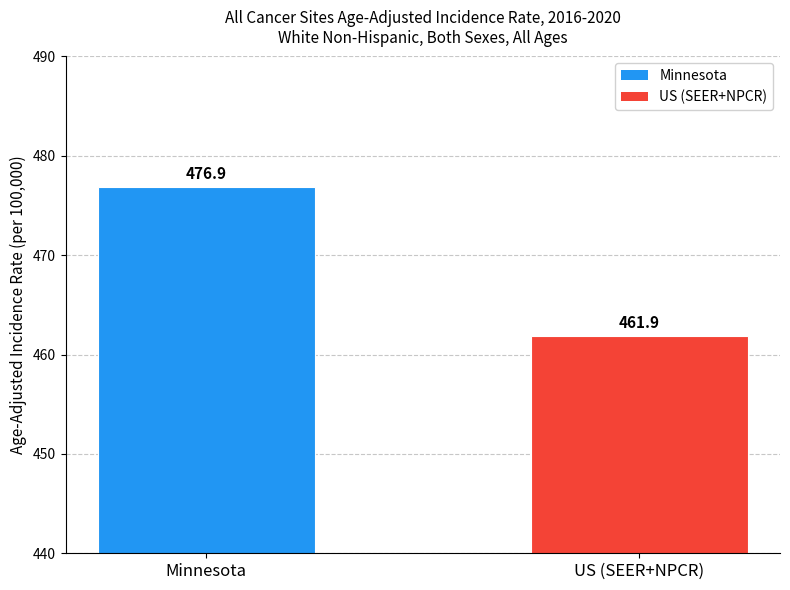

What is the label of the 2nd bar from the left?

US (SEER+NPCR)